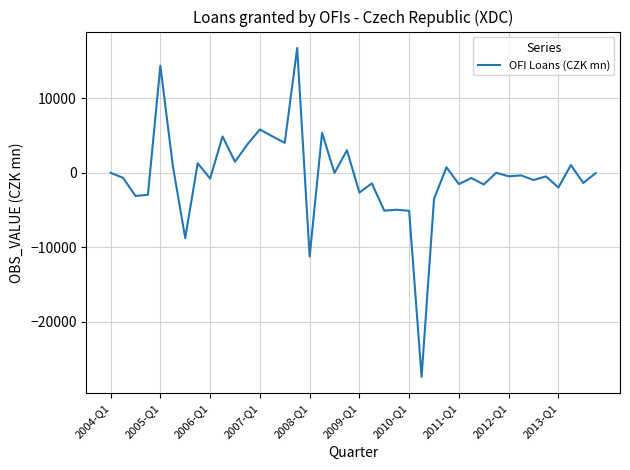

What is the smallest value displayed?

-27402